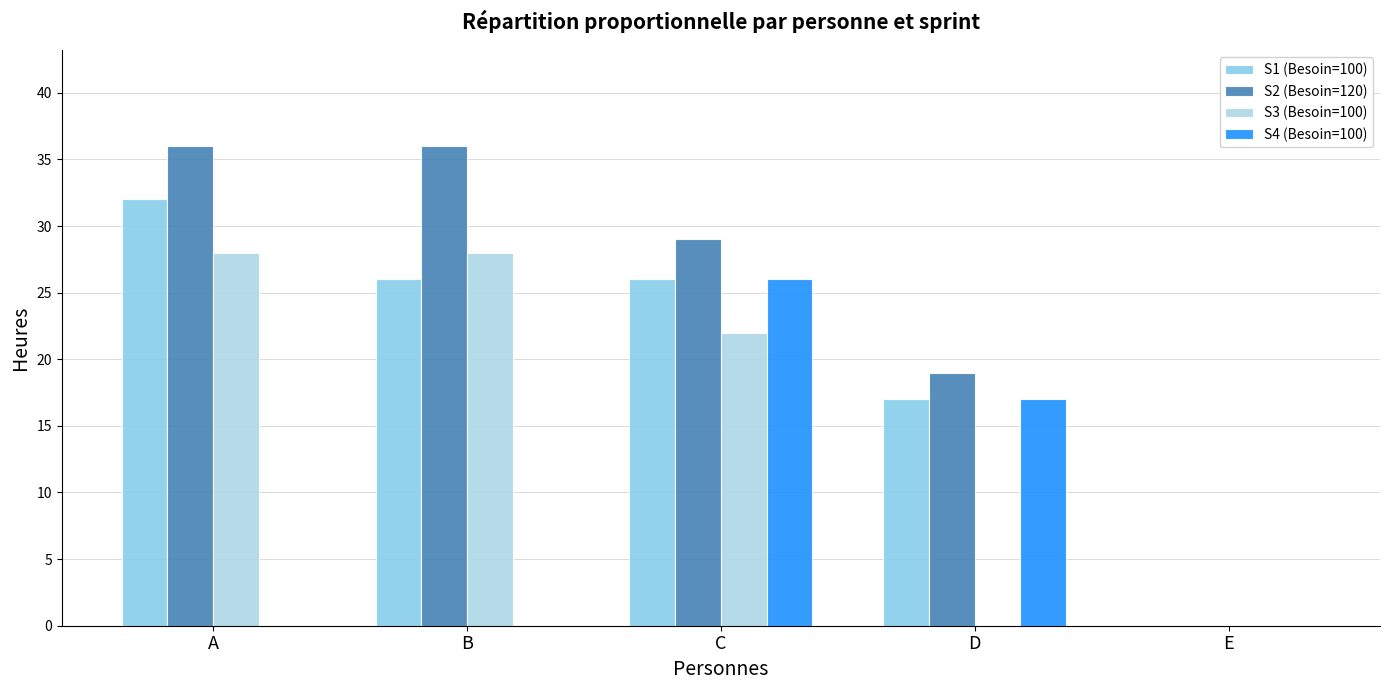

Count the number of data series in this chart.

4